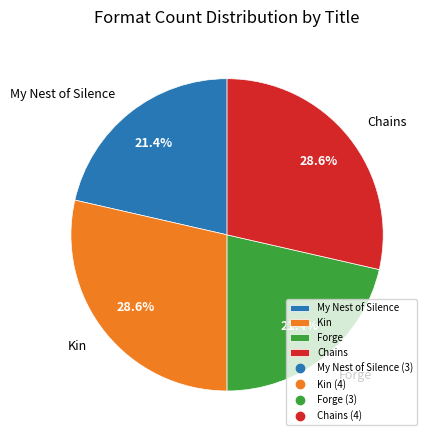

To the nearest percent, what portion does My Nest of Silence represent?

21%